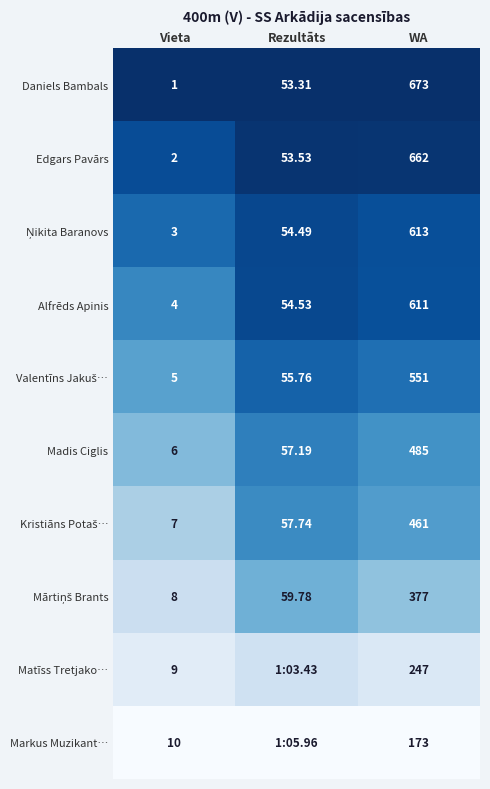

At which label does Alfrēds Apinis reach its peak?

WA